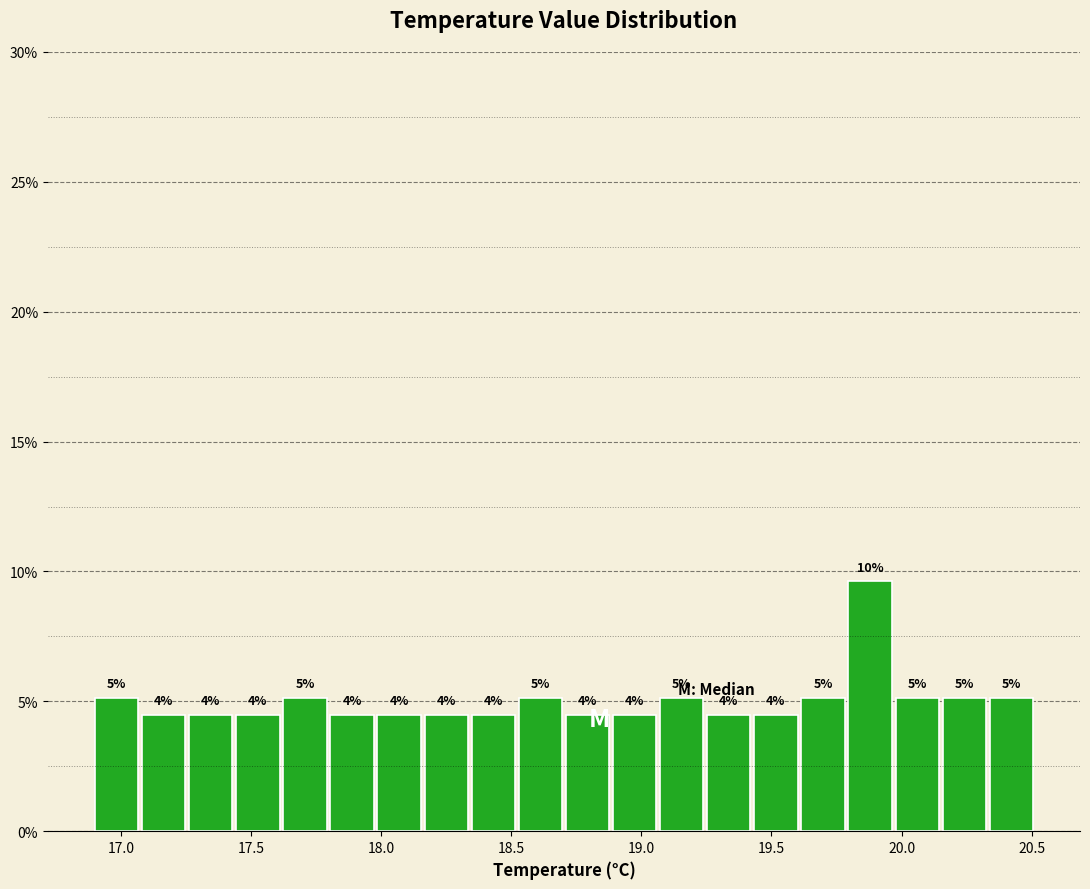

Read against the x-axis, roughly where is the centre of the tallest bar?

19.90